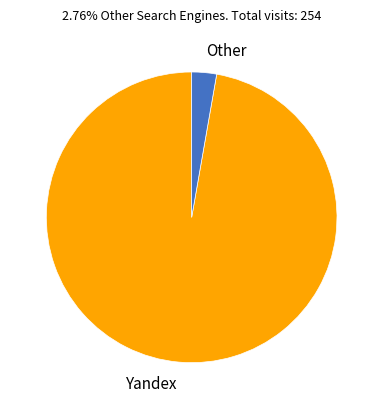

Which category has the smallest portion of the pie?

Other